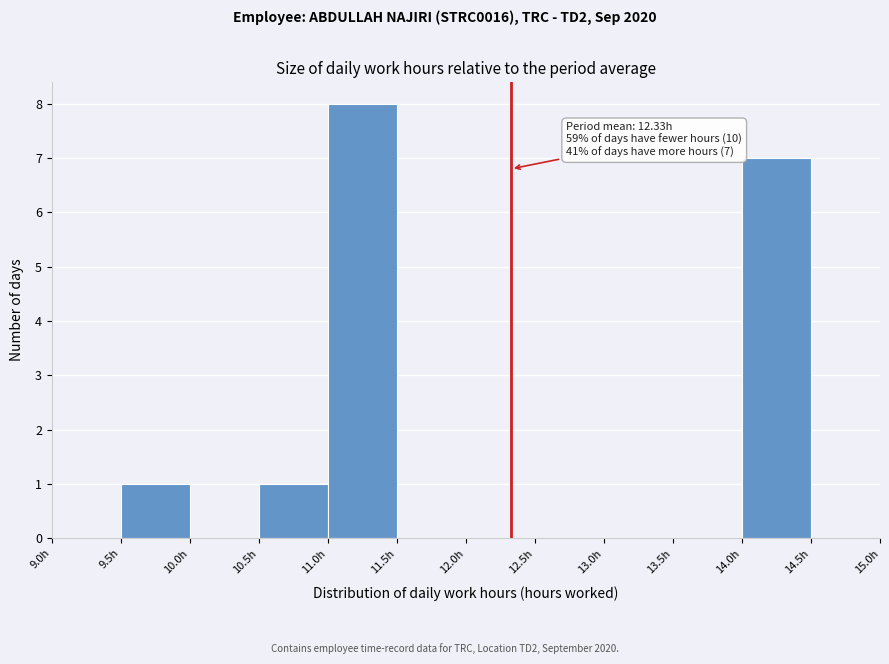

Over which range of the x-axis is the bar tallest?

11.0 to 11.5